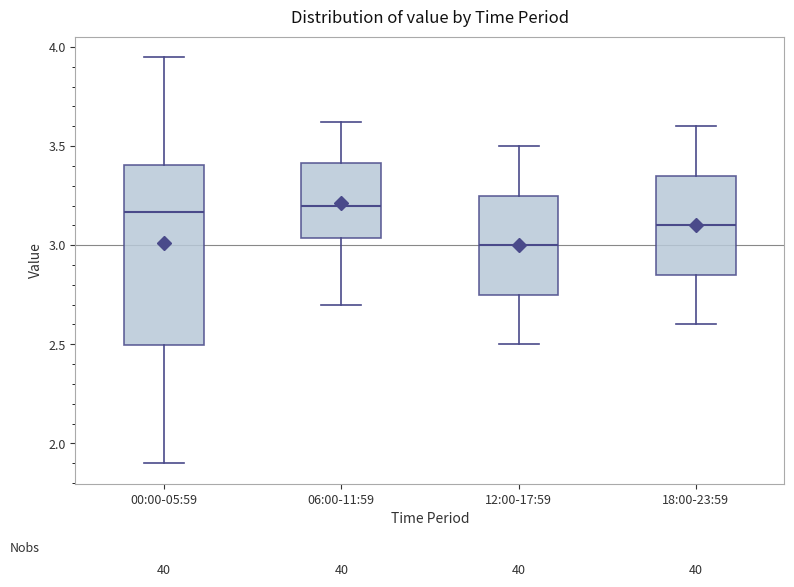

Reading left to right, read every box against the y-axis: the position of its median line, the range the box covers, and the ends of its whiskers. The values are not printed on the chart, so give them approximately, as read against the axis.

00:00-05:59: median 3.15, box 2.50 to 3.40, whiskers 1.90 to 3.95
06:00-11:59: median 3.20, box 3.05 to 3.40, whiskers 2.70 to 3.60
12:00-17:59: median 3.00, box 2.75 to 3.25, whiskers 2.50 to 3.50
18:00-23:59: median 3.10, box 2.85 to 3.35, whiskers 2.60 to 3.60